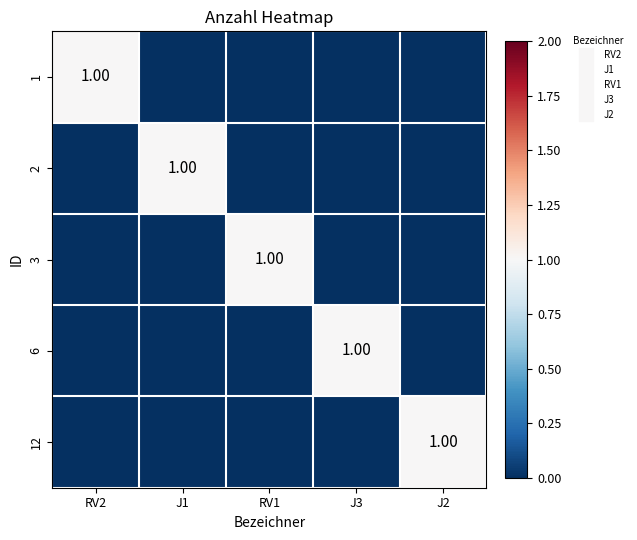

At which label is 2 closest to 0?

RV2